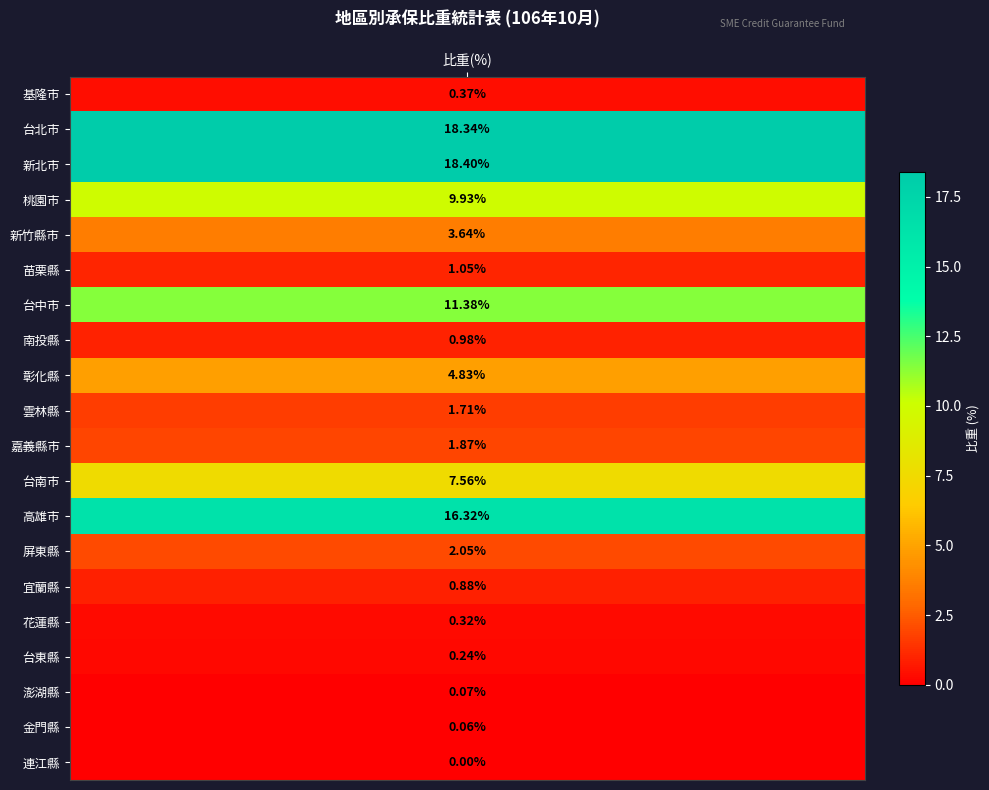

The chart shows a value of 0.1 at 金門縣. True or false?

False